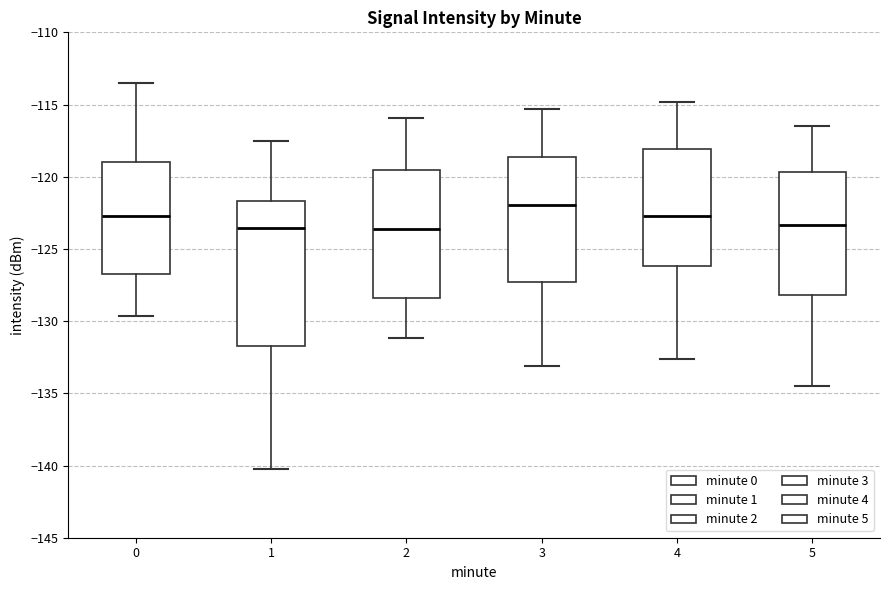

Reading left to right, transcribe this box plot: for each box, give where its median line is, the range the box spans, and where its two whiskers end, as read against the y-axis. The values are not printed on the chart, so give them approximately, as read against the axis.

0: median -122.5, box -127.0 to -119.0, whiskers -129.5 to -113.5
1: median -123.5, box -131.5 to -121.5, whiskers -140.5 to -117.5
2: median -123.5, box -128.5 to -119.5, whiskers -131.0 to -116.0
3: median -122.0, box -127.5 to -118.5, whiskers -133.0 to -115.5
4: median -122.5, box -126.0 to -118.0, whiskers -132.5 to -115.0
5: median -123.5, box -128.0 to -119.5, whiskers -134.5 to -116.5